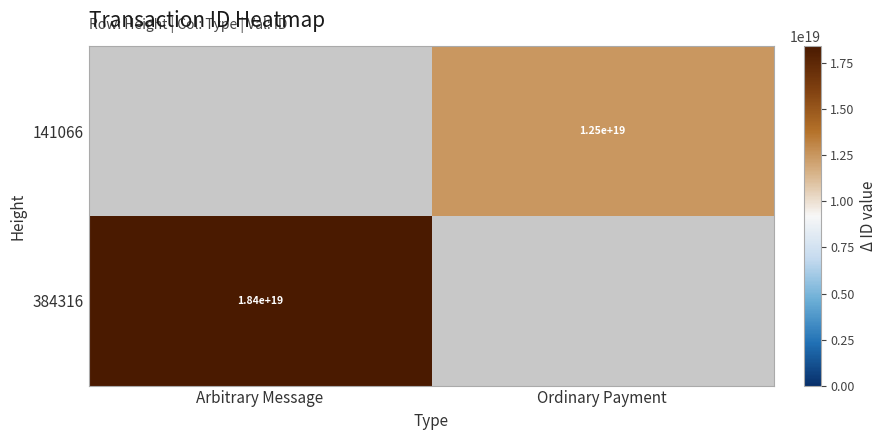

True or false: 141066 has a value of 17393077676203726848 at Ordinary Payment.

False